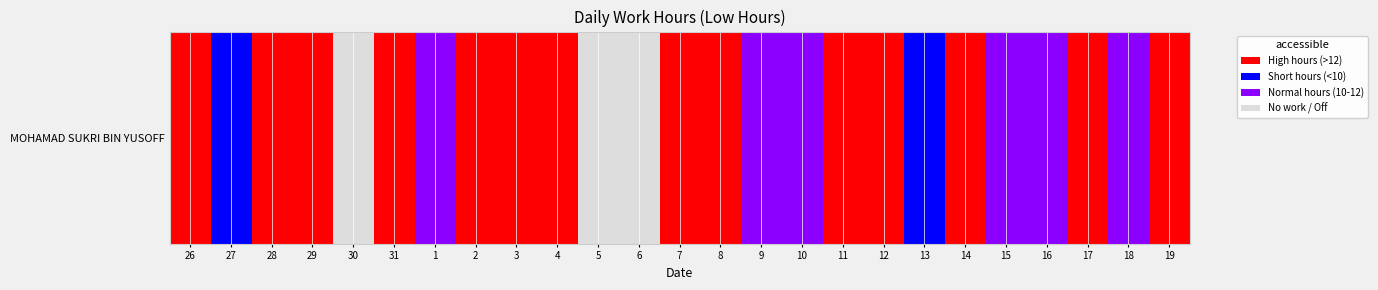

Which has a higher value, 12 or 18?

18